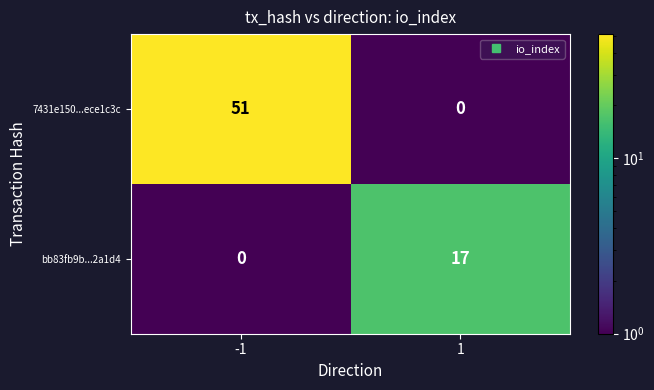

How many data points does each series have?

2